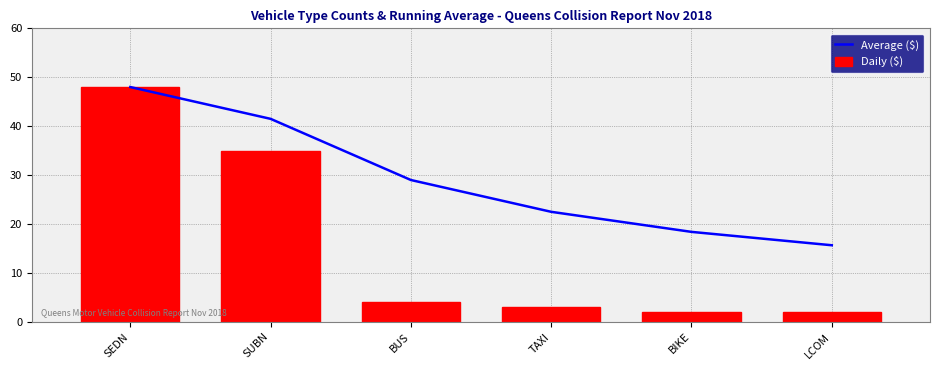

Which series has the widest spread of values?

Daily ($)